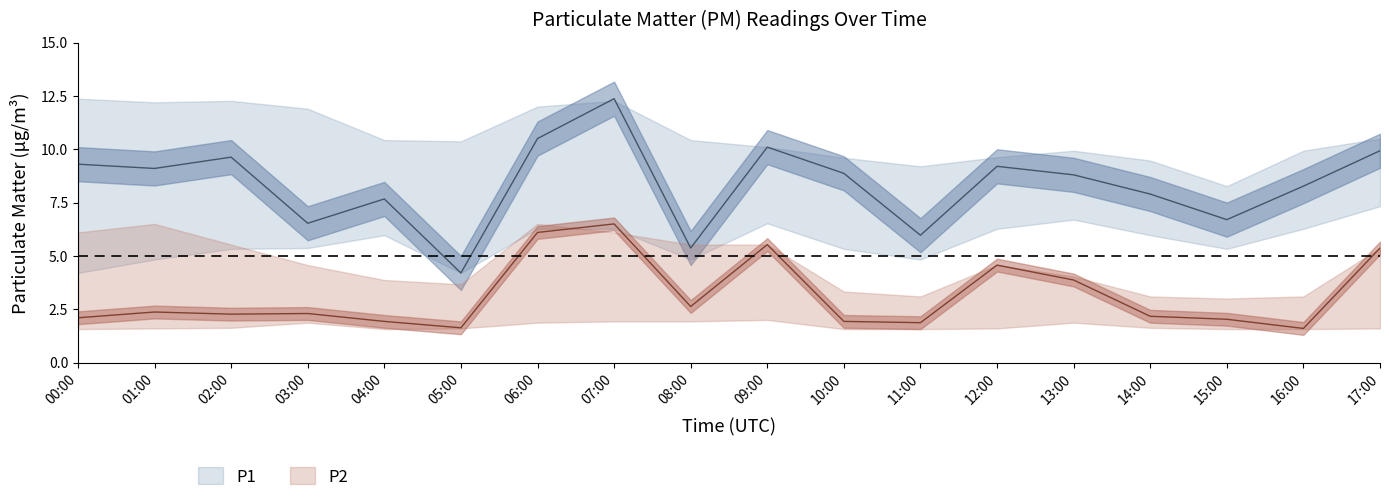

Where is P1_upper nearest to the value 10?

13:00